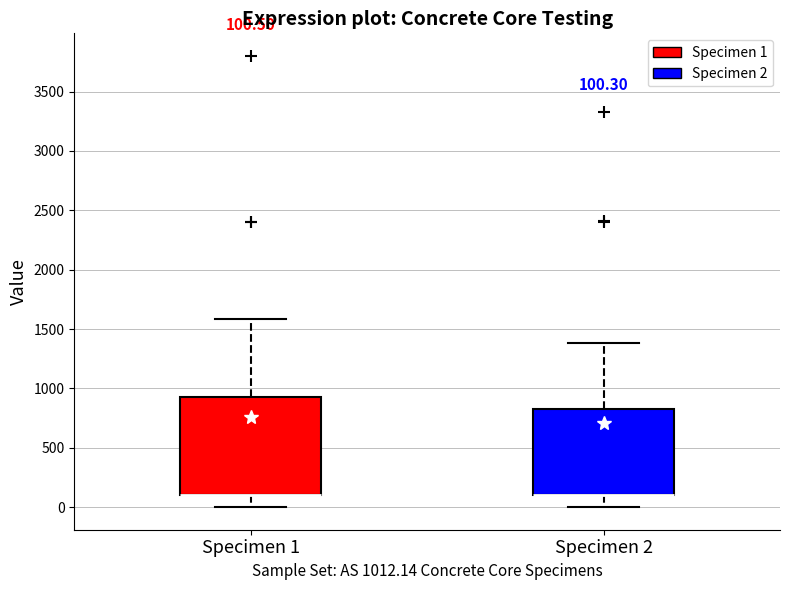

Which box is the tallest, from its lower edge to its upper edge?

Specimen 1